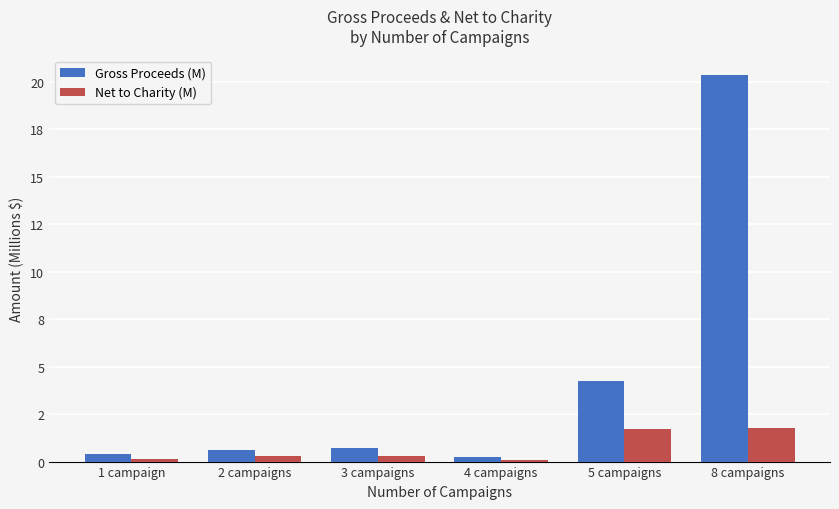

What are all the series names shown in the legend?

Gross Proceeds (M), Net to Charity (M)